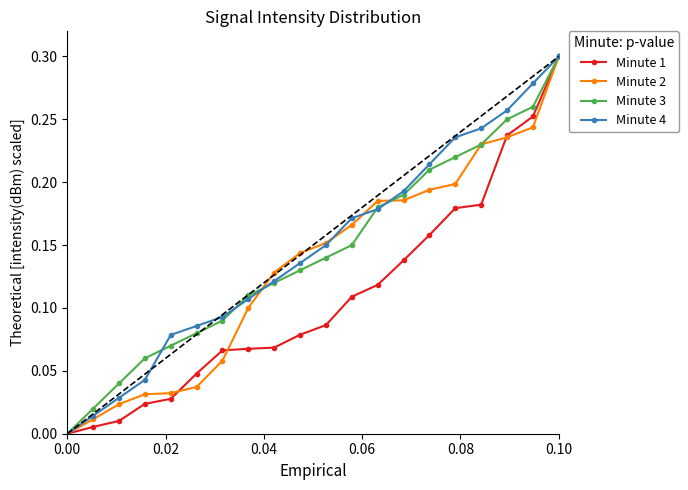

At which label does Minute 2 reach its peak?

0.10